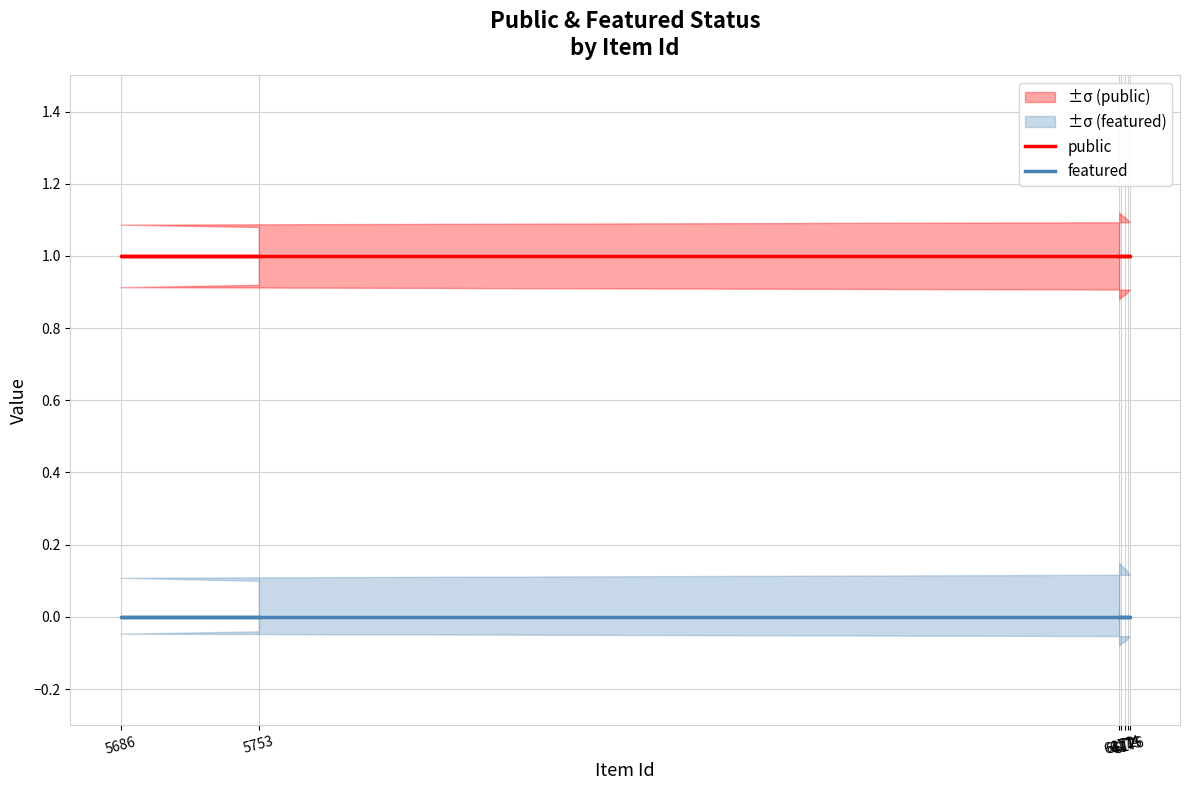

True or false: public has more than 1 points higher than both neighbors.

False